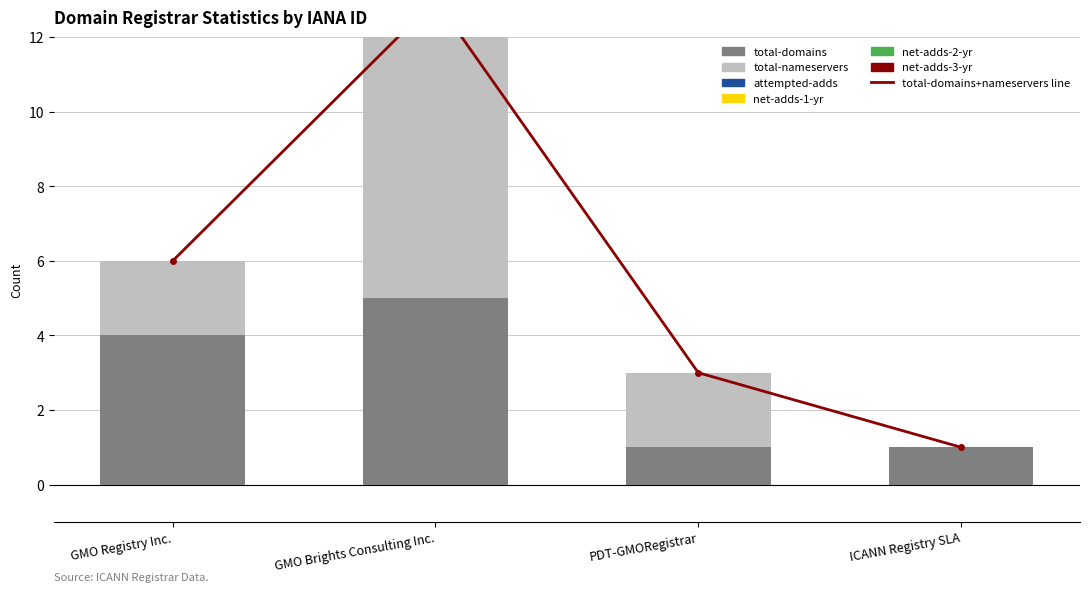

Reading left to right, extract all data points from this chart.

total-domains: 4	5	1	1
total-nameservers: 2	8	2	0
attempted-adds: 0	2	0	0